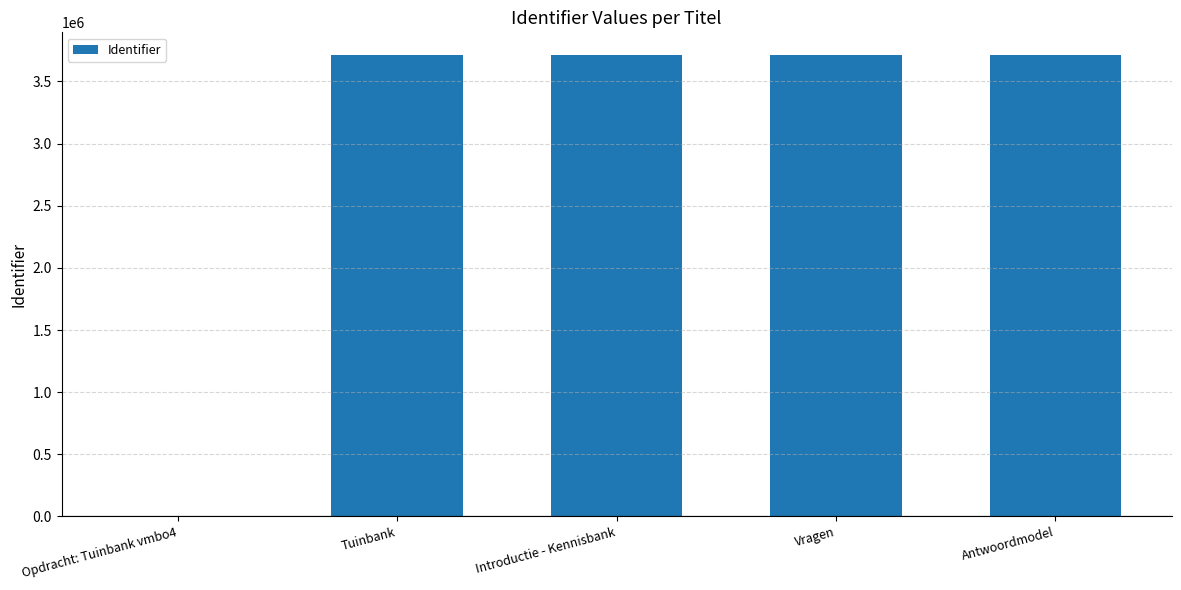

What is the change in value from Opdracht: Tuinbank vmbo4 to Vragen?

+3709778